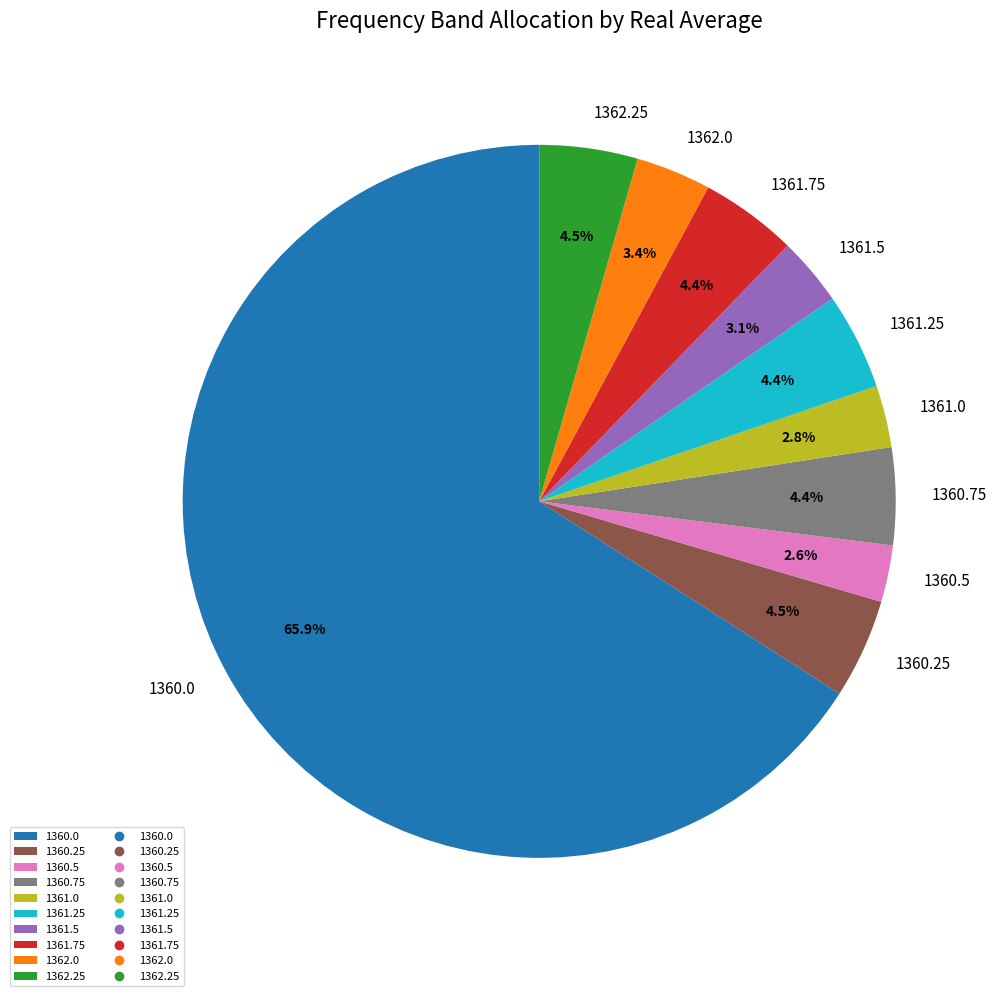

Does 1360.75 account for over 50% of the chart?

No